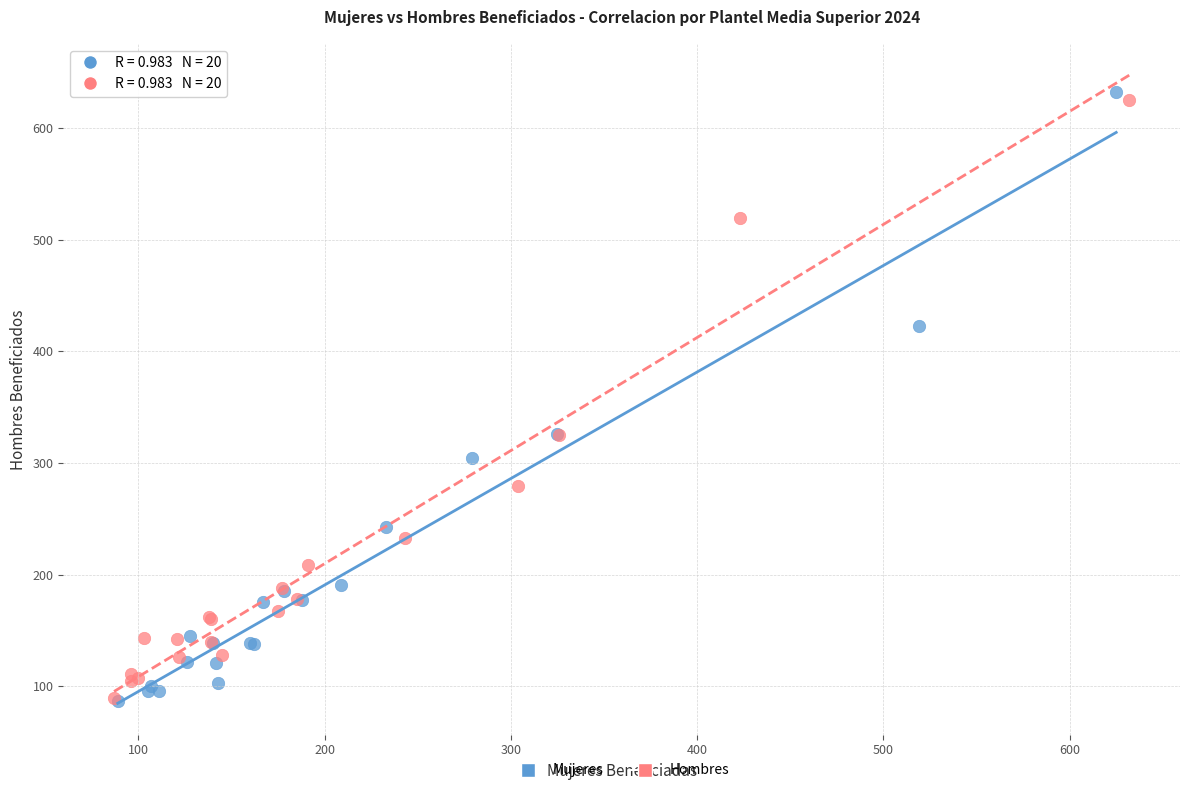

What are all the series names shown in the legend?

Mujeres, Hombres